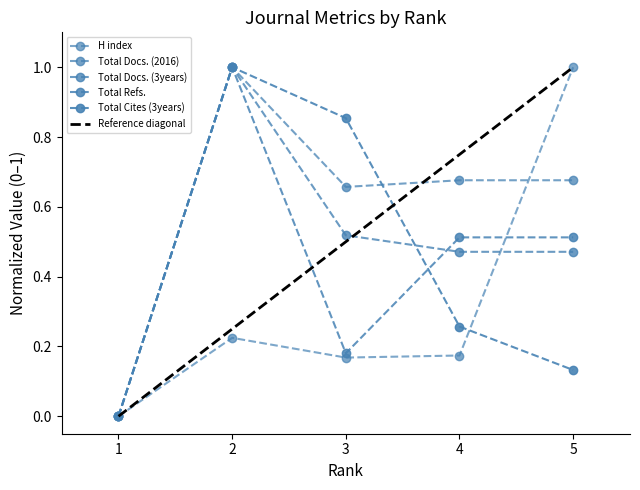

Reading left to right, what are all the values shown in this chart?

H index: 0.0	0.2	0.2	0.2	1.0
Total Docs. (2016): 0.0	1.0	0.7	0.7	0.7
Total Docs. (3years): 0.0	1.0	0.5	0.5	0.5
Total Refs.: 0.0	1.0	0.2	0.5	0.5
Total Cites (3years): 0.0	1.0	0.9	0.3	0.1